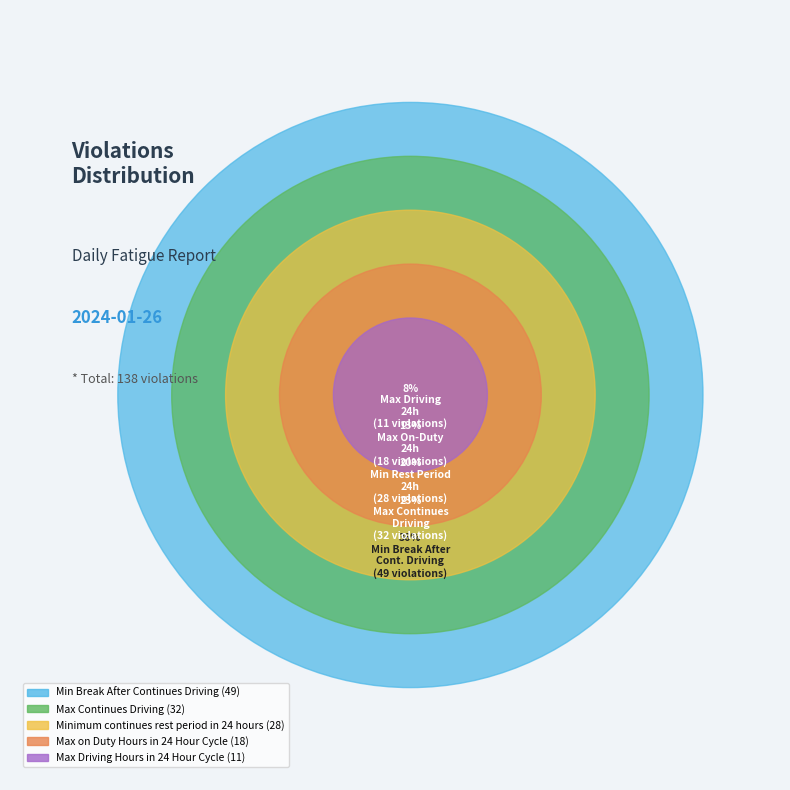

To the nearest percent, what portion does Max Continues Driving represent?

23%